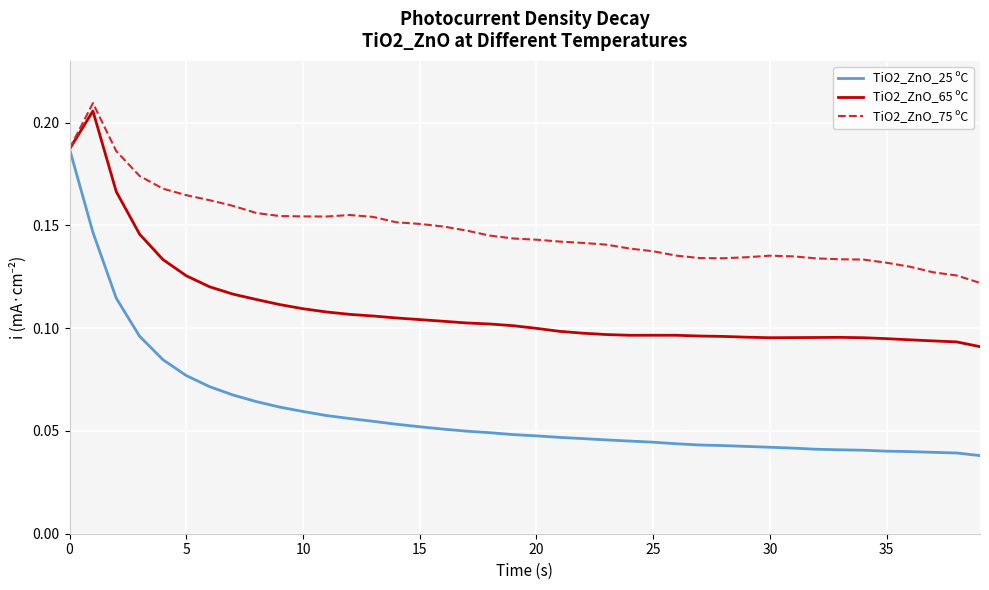

How many lines are shown in the chart?

3